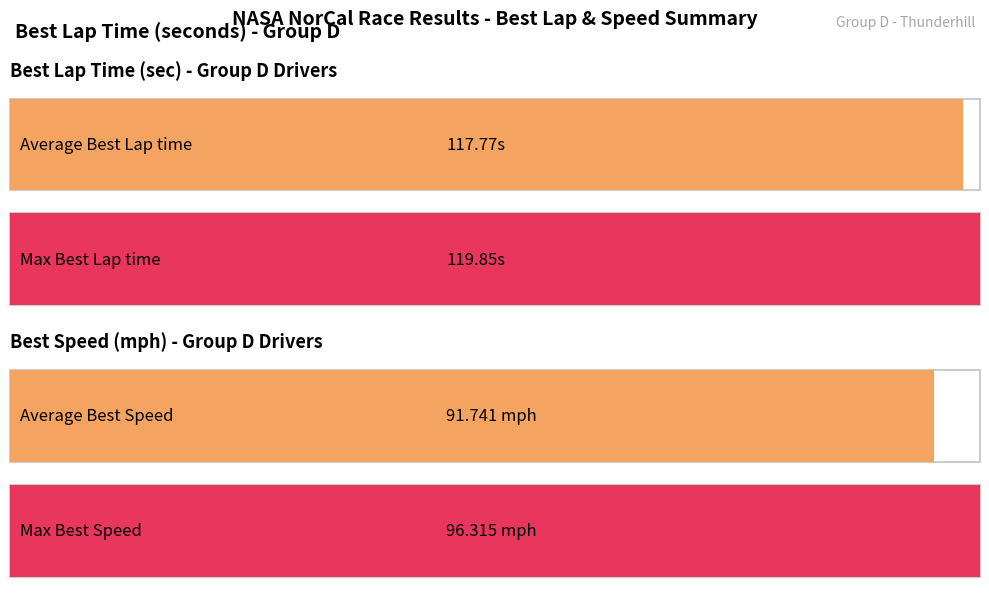

Is it true that Best Lap time equals 161.2 at Neil Yonk?

False